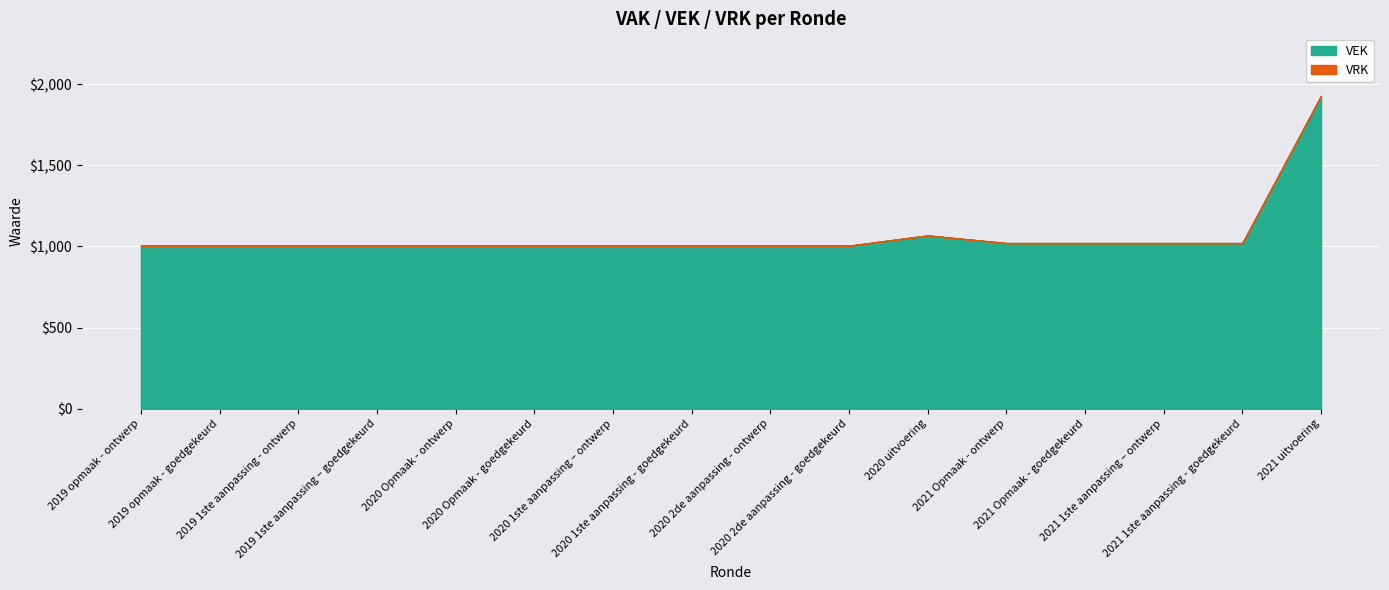

List the series in order of their overall mean, highest first.

VEK, VRK